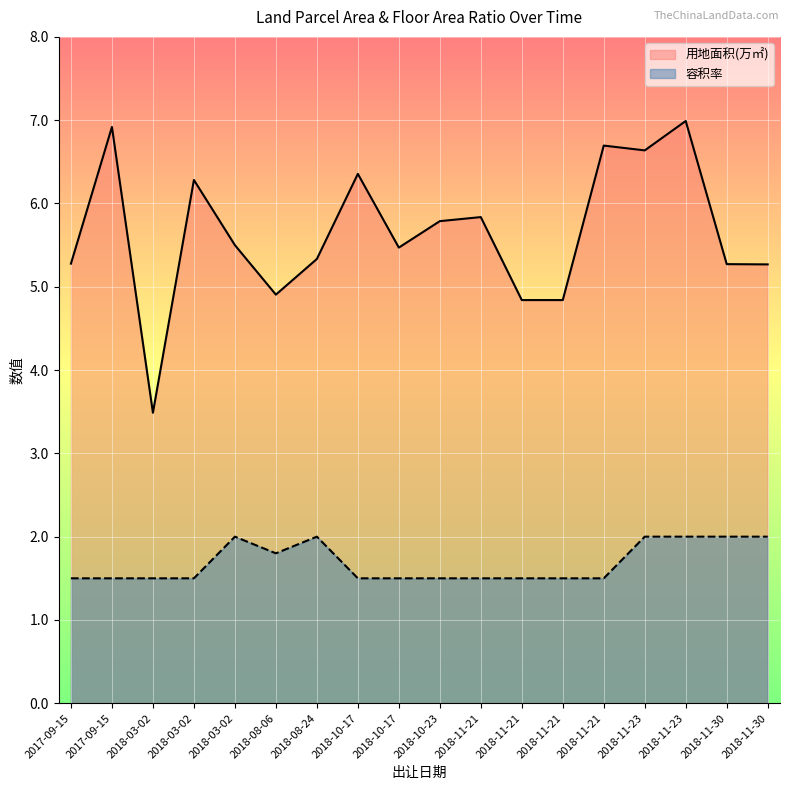

How many lines are shown in the chart?

2